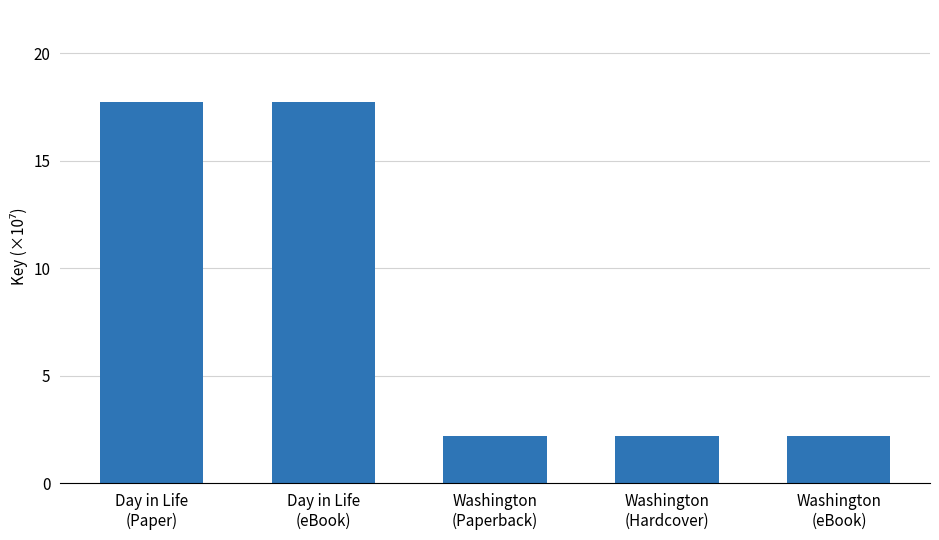

What is the label of the 5th bar from the left?

Washington
(eBook)